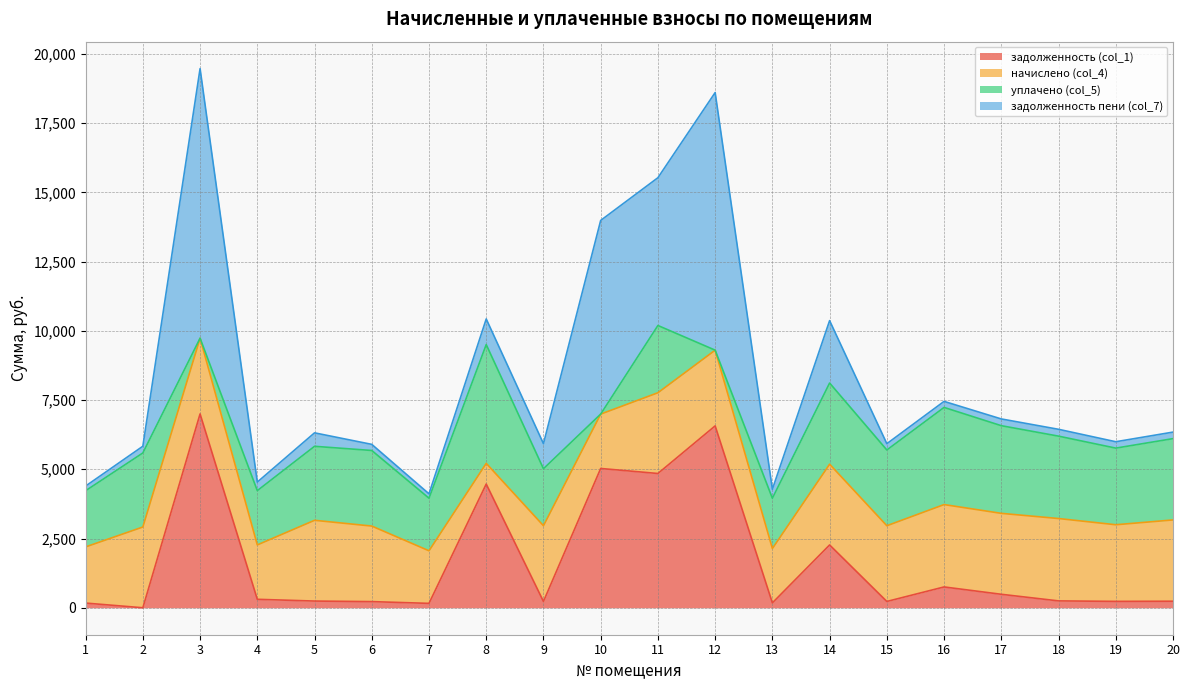

Which series has the widest spread of values?

задолженность пени (col_7)